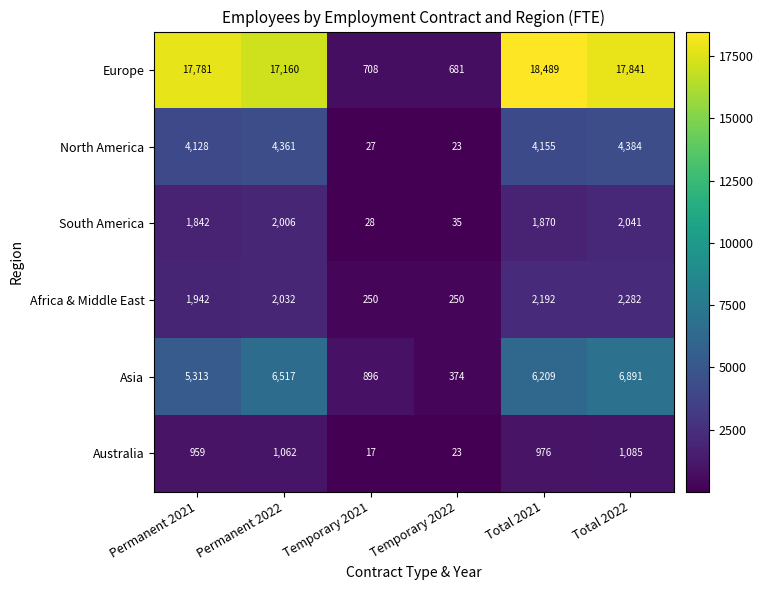

What is the average value of the Australia series?

687